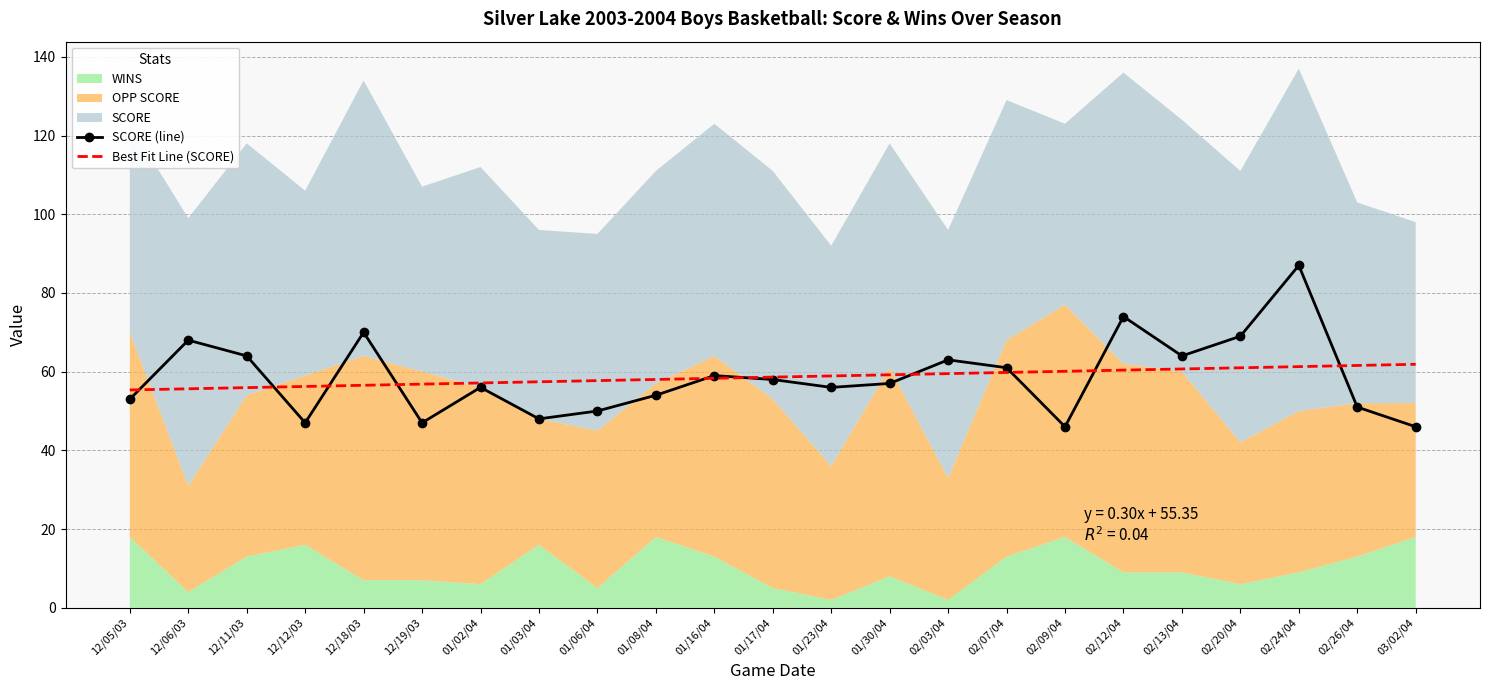

Where do SCORE (line) and Best Fit Line (SCORE) first cross each other?

12/05/03 and 12/06/03